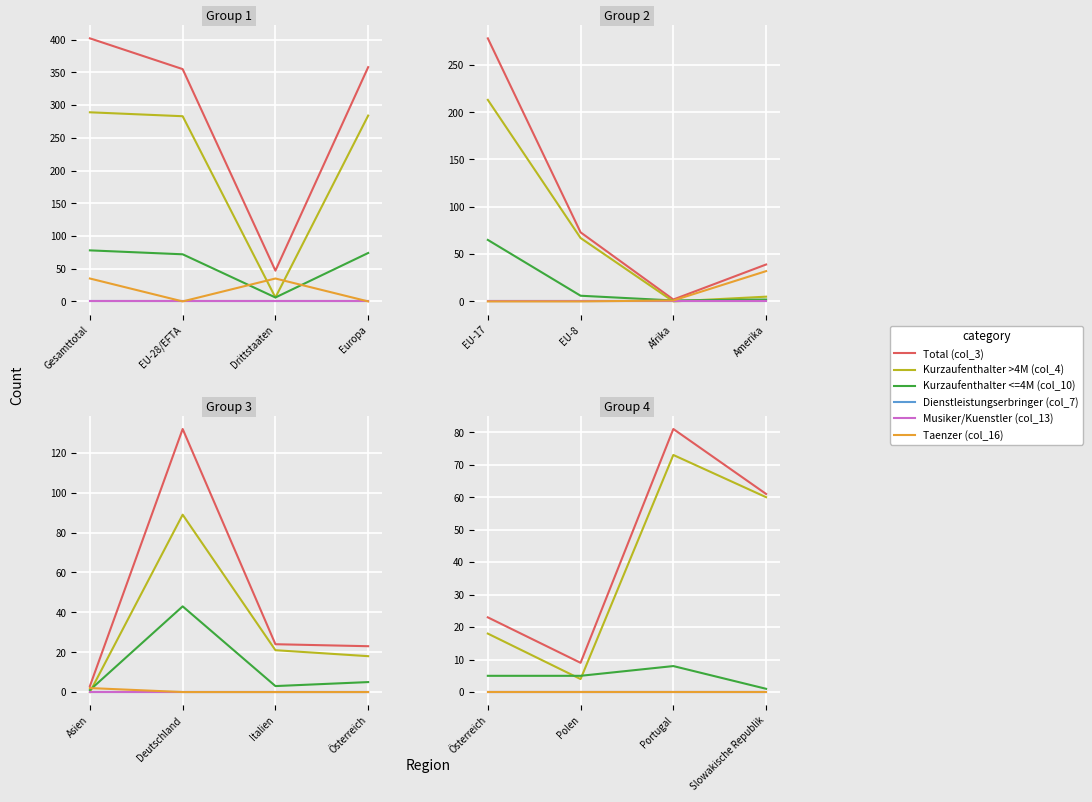

At how many categories does at least one series exceed 49?

2